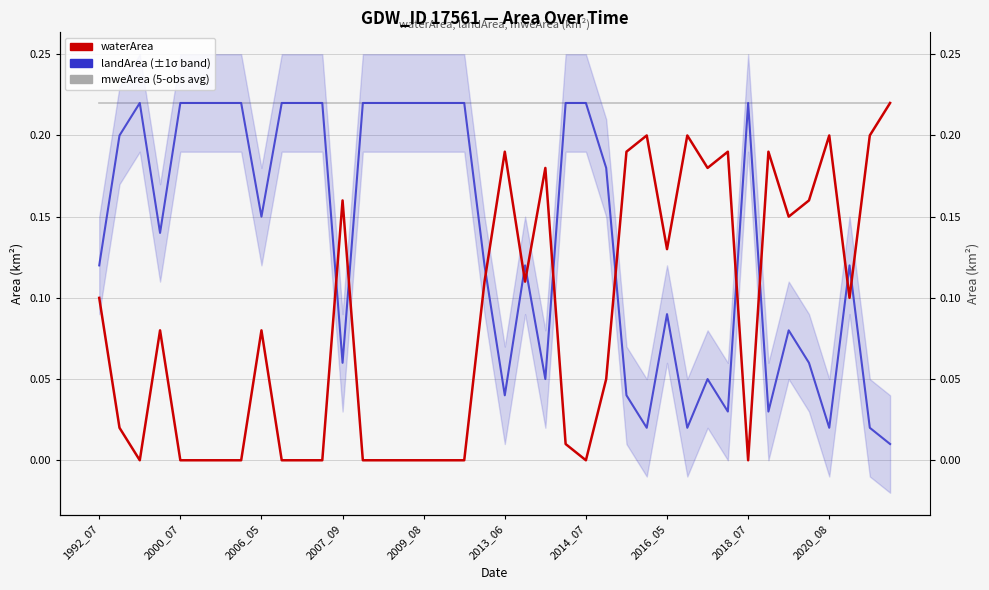

What value does the landArea series have at 19?

0.1